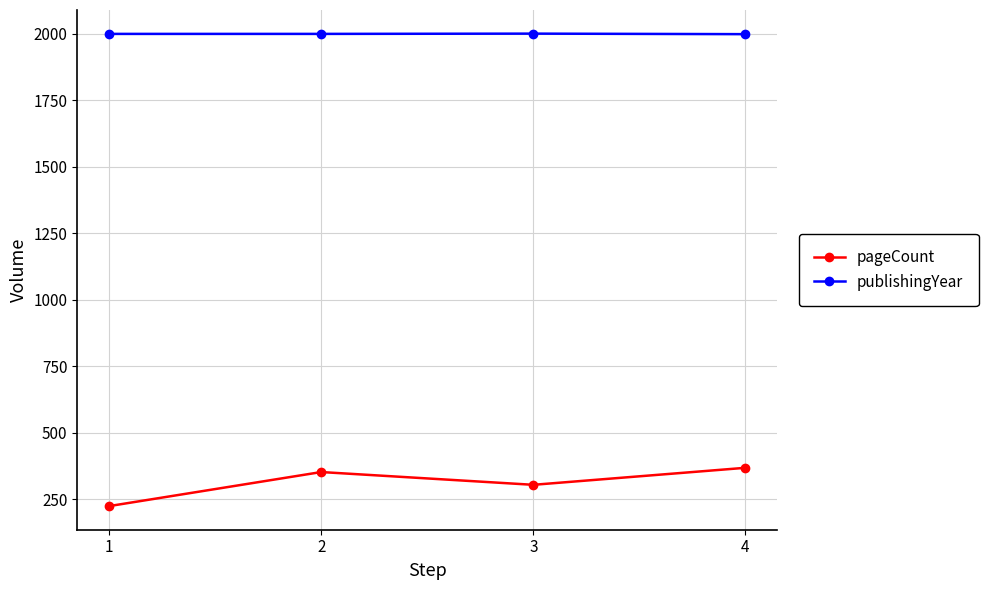

Is it true that pageCount equals 514 at 3?

False